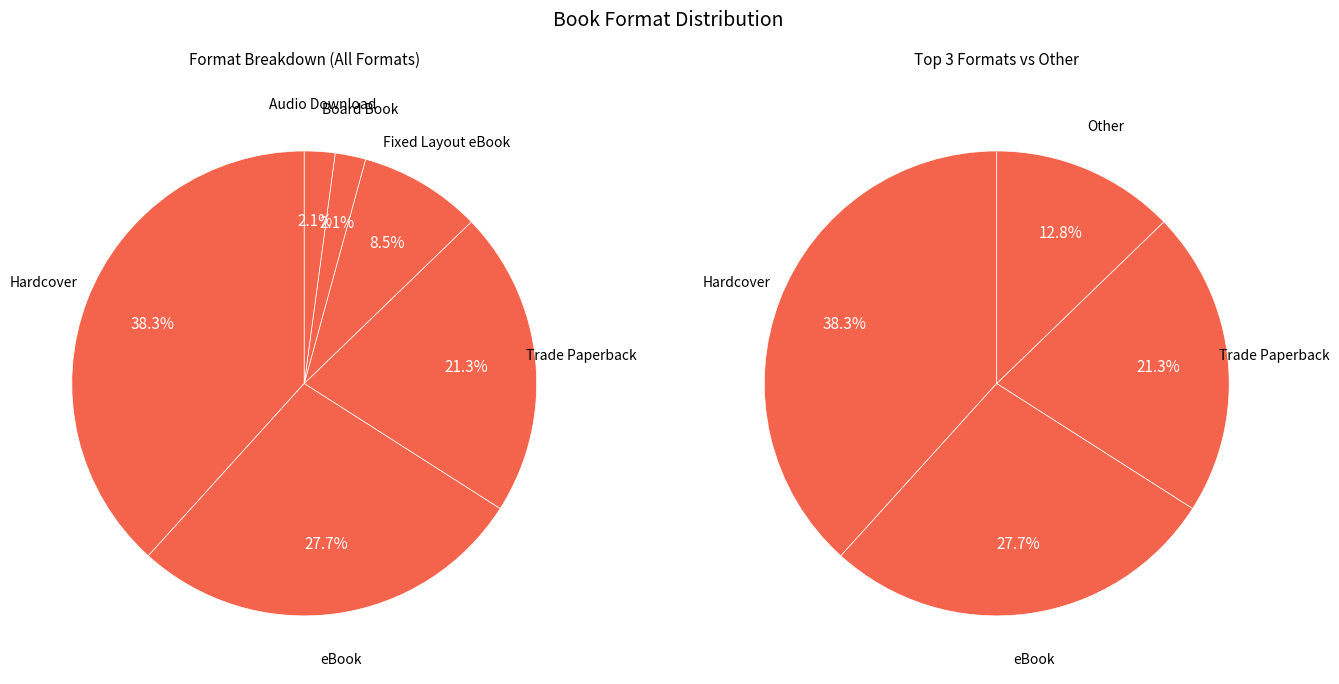

Which slice is the largest?

Hardcover